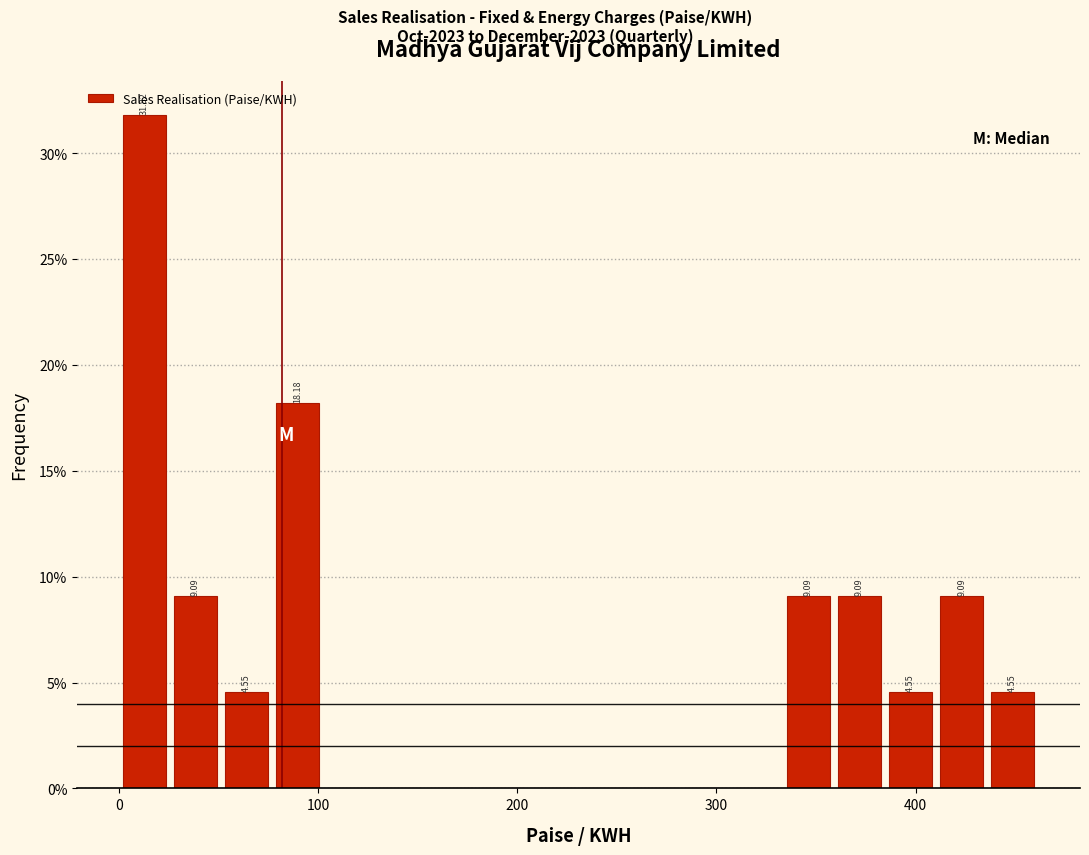

Around what value on the x-axis is the tallest bar? Give the approximate position of its centre, as read against the axis.

10